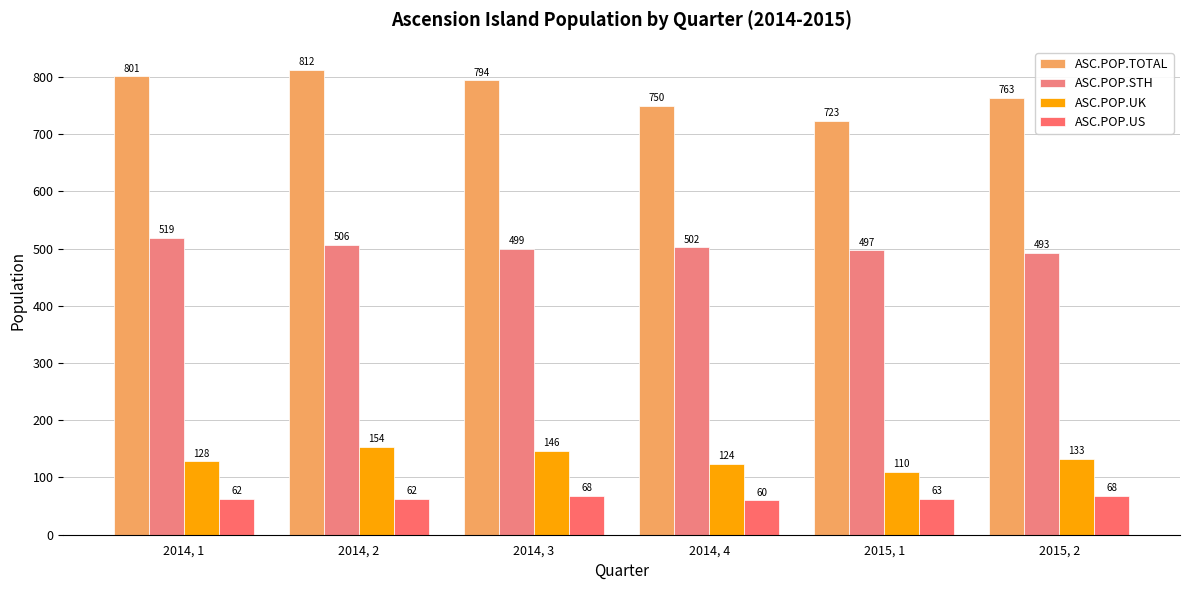

Reading left to right, what are all the values shown in this chart?

ASC.POP.TOTAL: 2014, 1=801	2014, 2=812	2014, 3=794	2014, 4=750	2015, 1=723	2015, 2=763
ASC.POP.STH: 2014, 1=519	2014, 2=506	2014, 3=499	2014, 4=502	2015, 1=497	2015, 2=493
ASC.POP.UK: 2014, 1=128	2014, 2=154	2014, 3=146	2014, 4=124	2015, 1=110	2015, 2=133
ASC.POP.US: 2014, 1=62	2014, 2=62	2014, 3=68	2014, 4=60	2015, 1=63	2015, 2=68